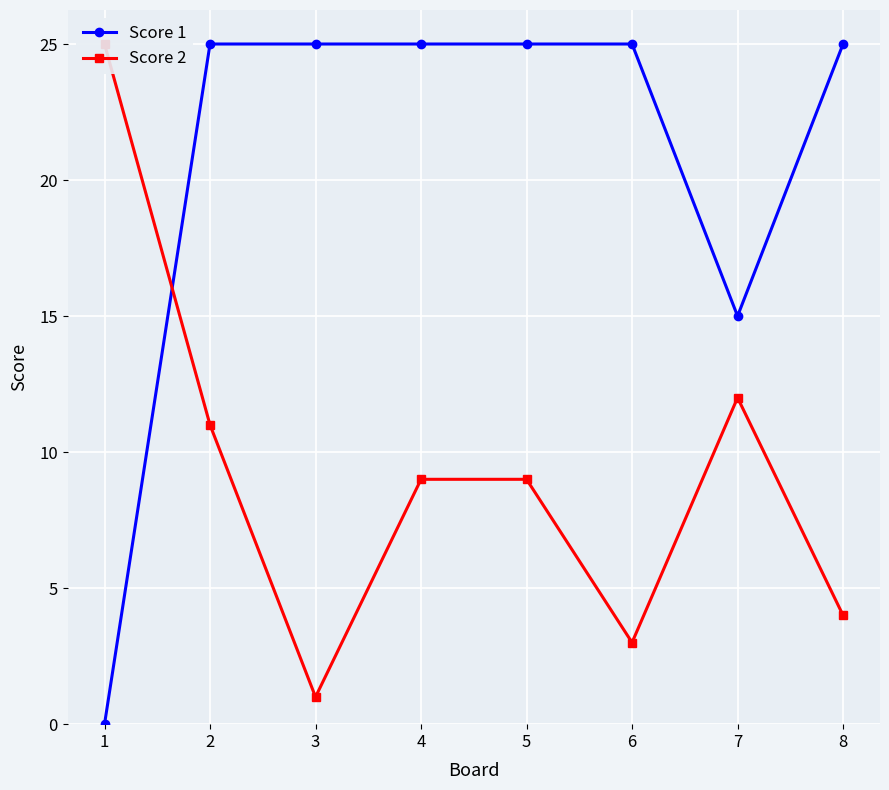

True or false: Score 2 has more than 1 points higher than both neighbors.

False